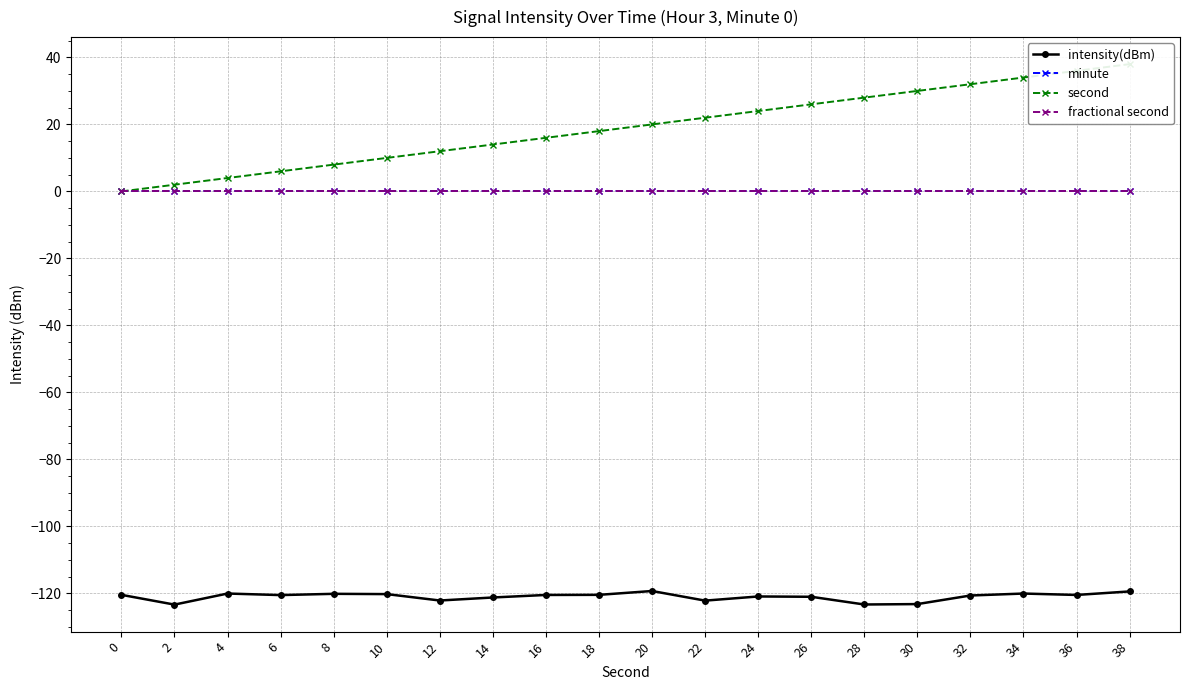

What is the highest value of the intensity(dBm) series?

-119.3